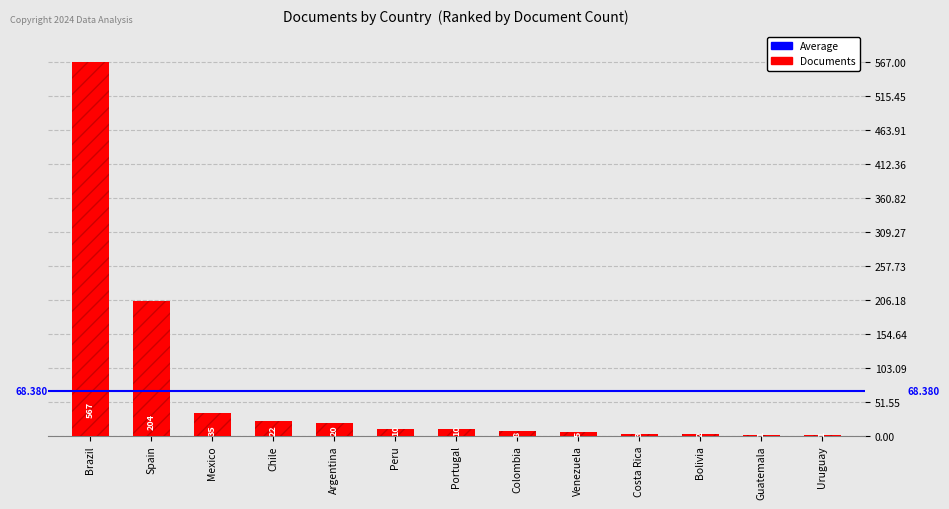

What is the difference between the values at Peru and Guatemala?

9